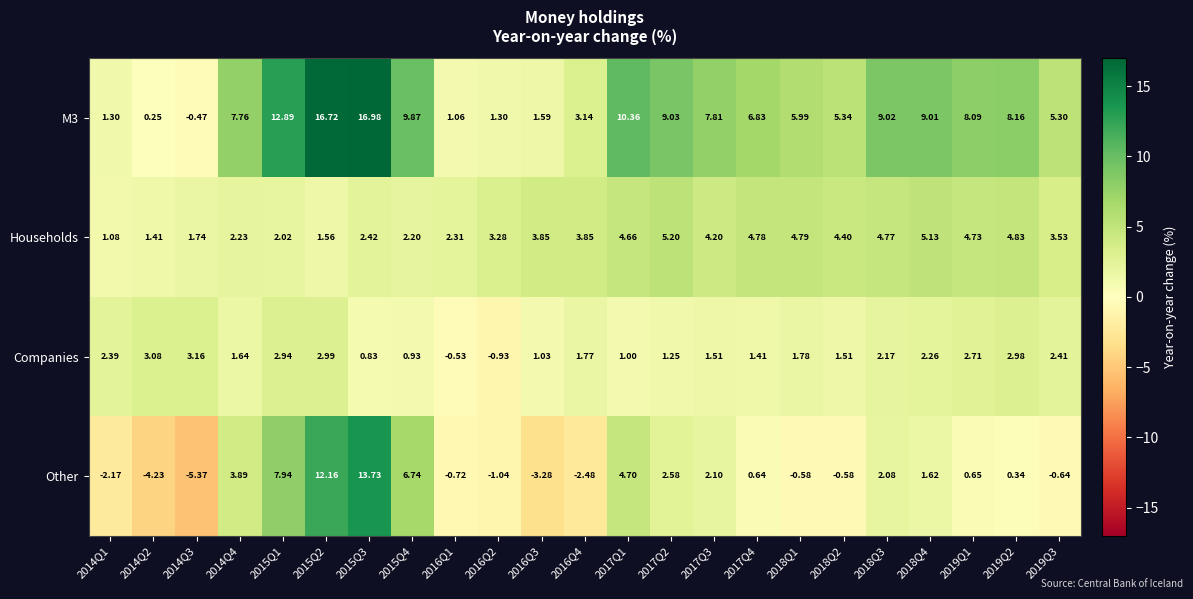

At 2017Q4, list the series in order from smallest to largest.

Other, Companies, Households, M3